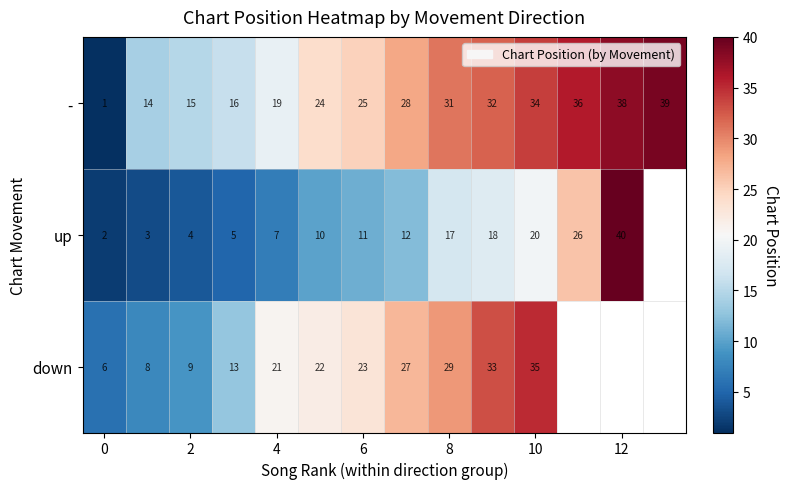

What is the sum of all - values?

352